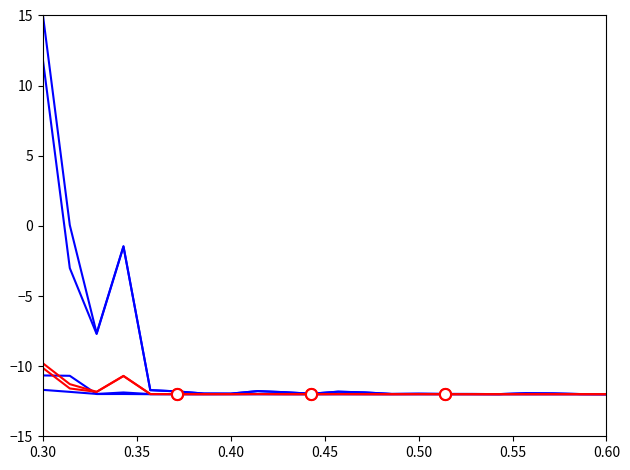

How many lines are shown in the chart?

6